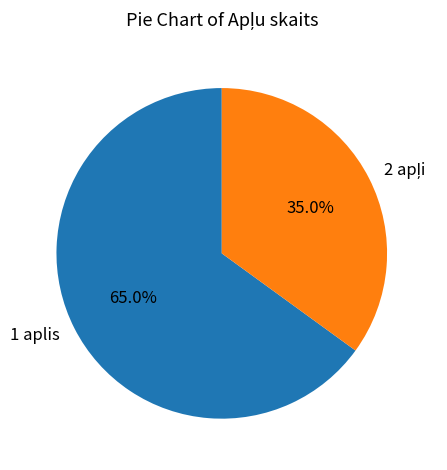

Which slice is the largest?

1 aplis